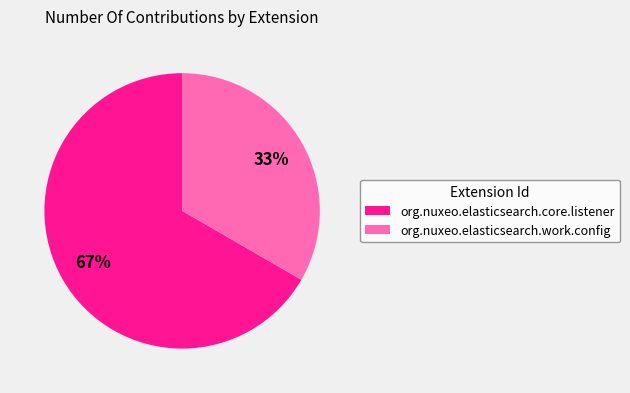

How many slices are in this pie chart?

2